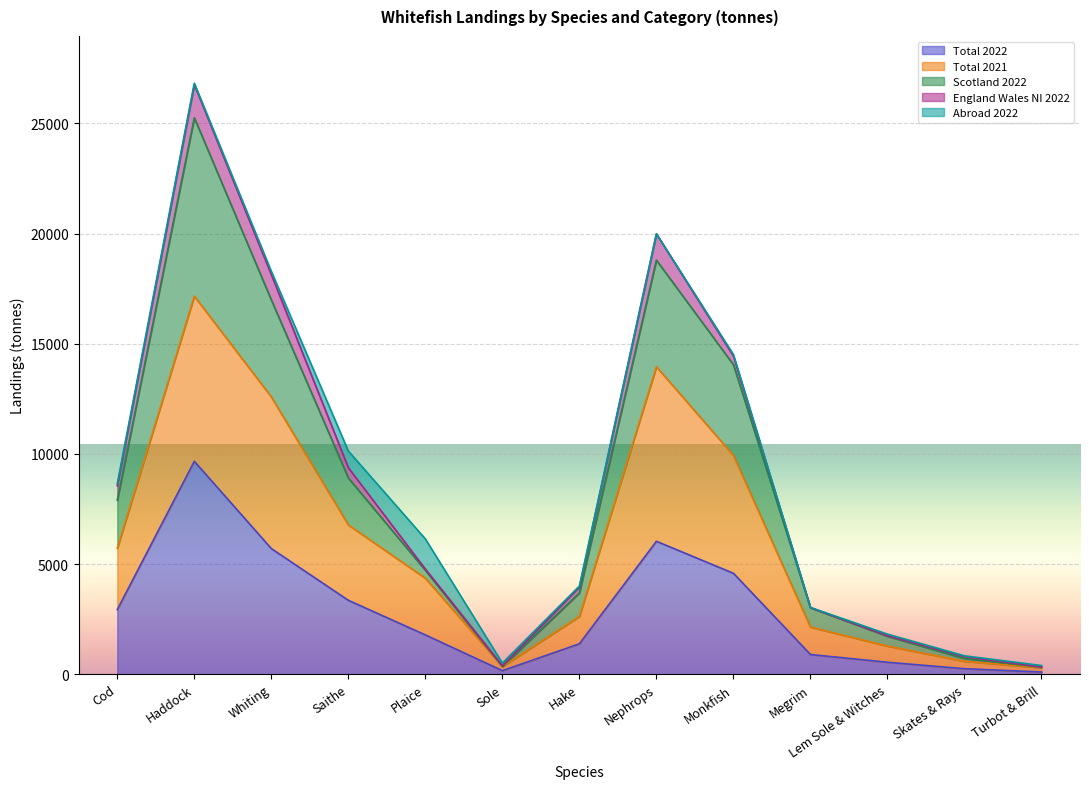

What are all the series names shown in the legend?

Total 2022, Total 2021, Scotland 2022, England Wales NI 2022, Abroad 2022